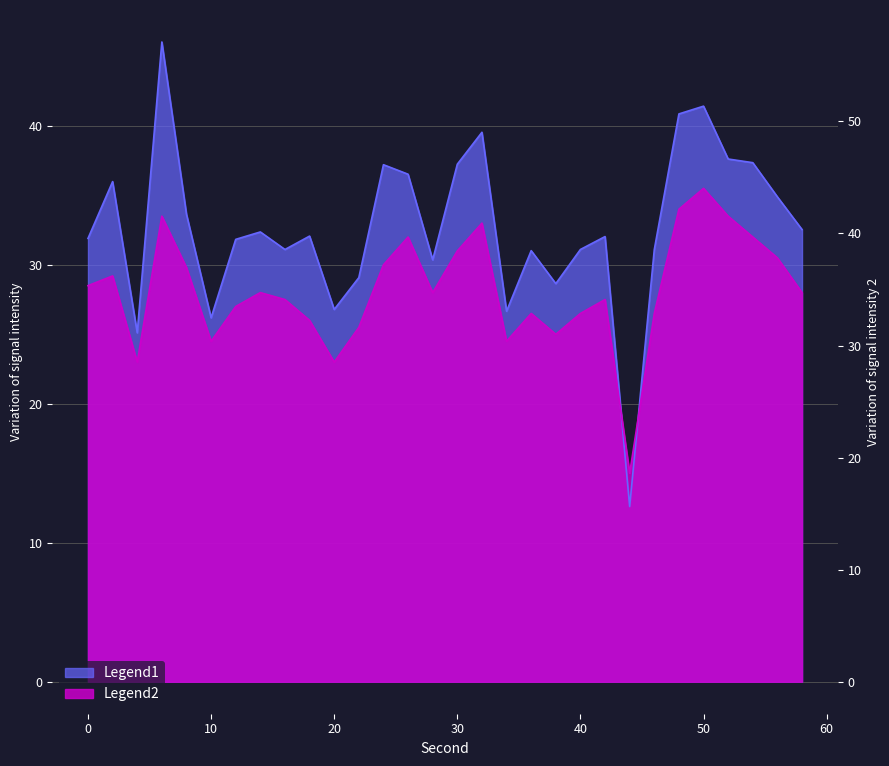

What is the difference between the intensity_smooth values at 48 and 42?

6.5